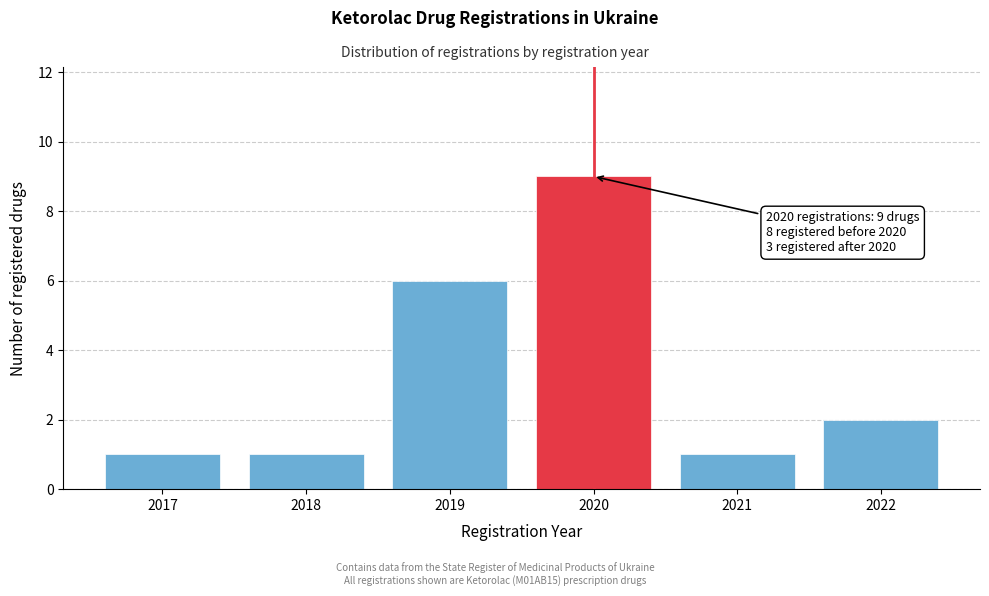

Reading right to left, list all the values displayed in this chart.

2022=2	2021=1	2020=9	2019=6	2018=1	2017=1